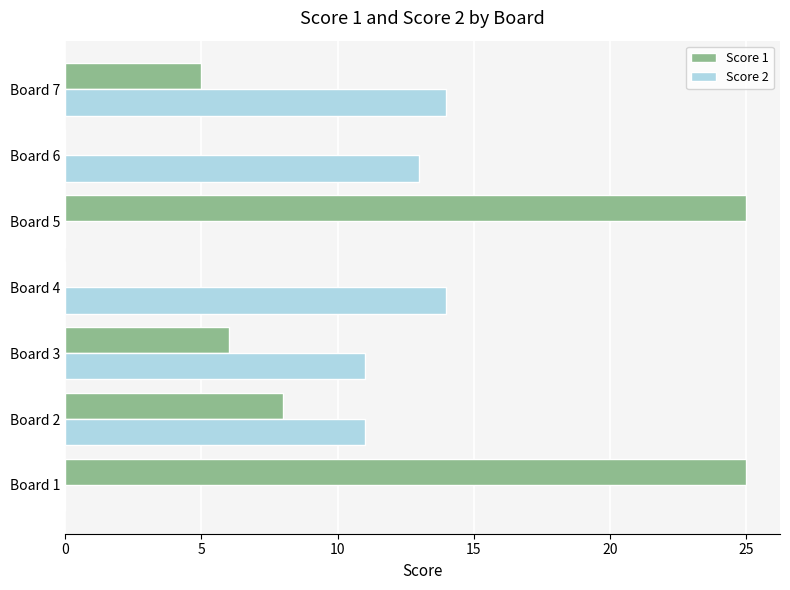

Is the value of Score 2 at Board 6 greater than the value of Score 1 at Board 2?

Yes